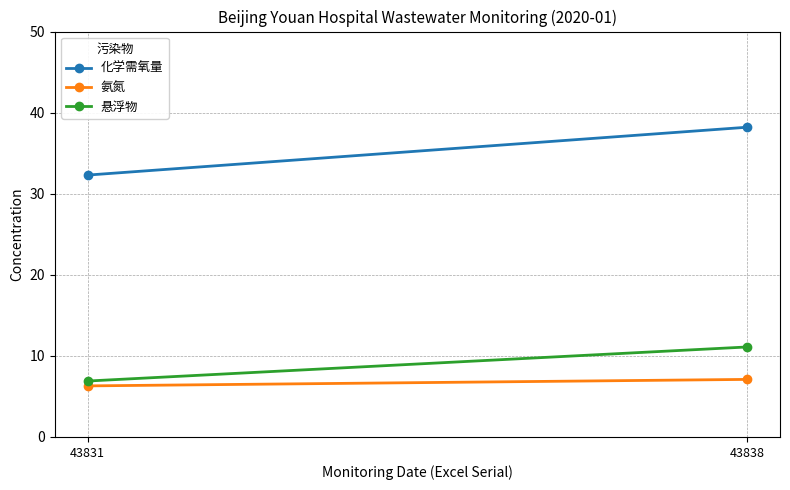

Is the value of 悬浮物 at 43838 greater than the value of 氨氮 at 43838?

Yes